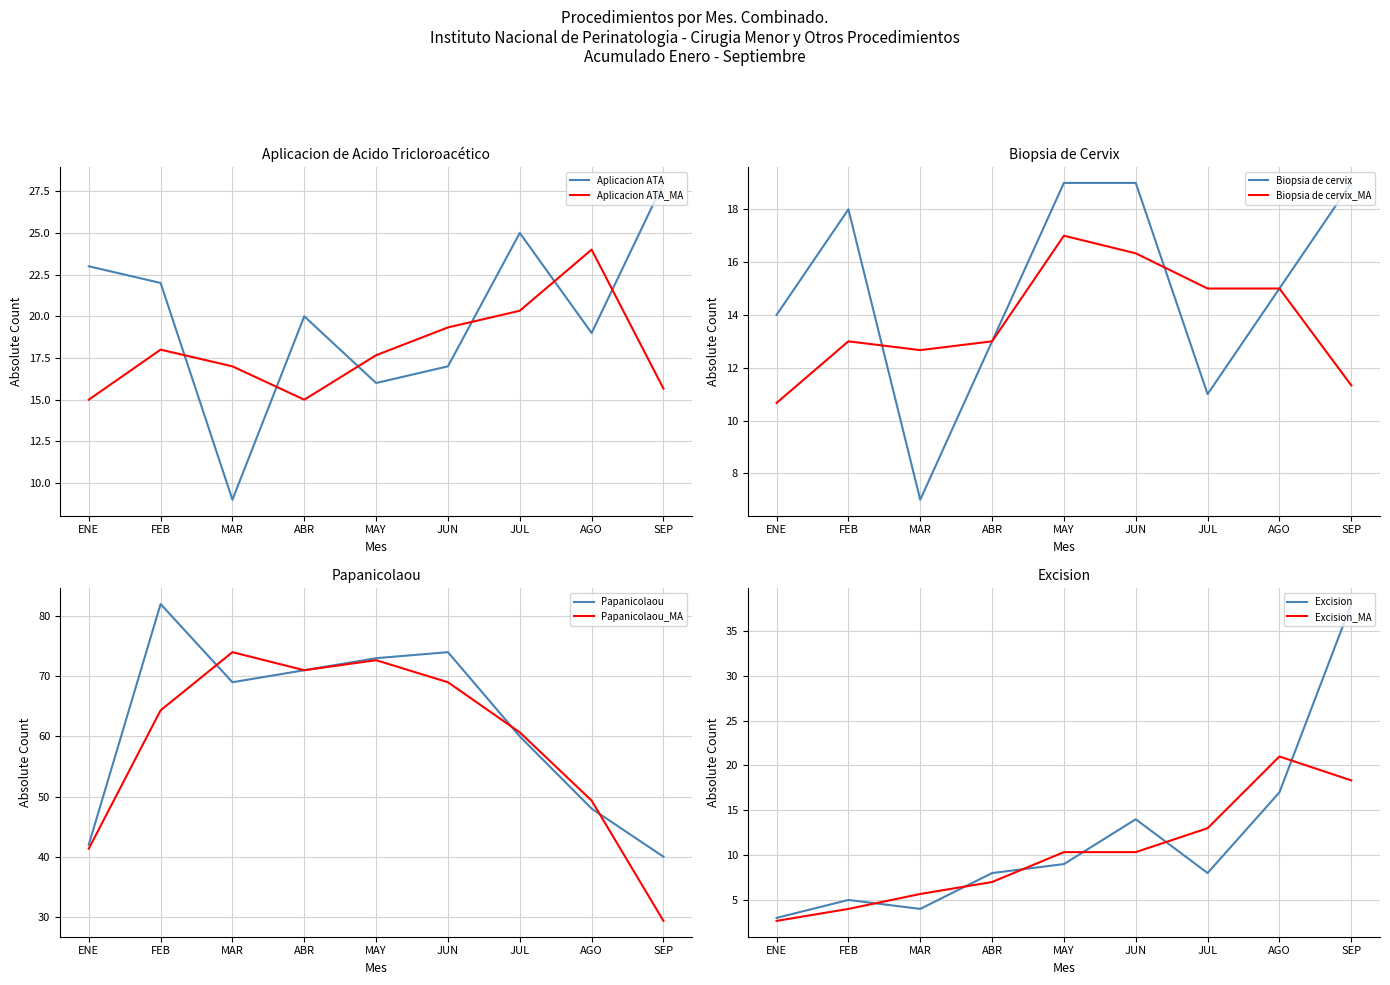

List the labels in order of Excision value, largest first.

SEP, AGO, JUN, MAY, ABR, JUL, FEB, MAR, ENE